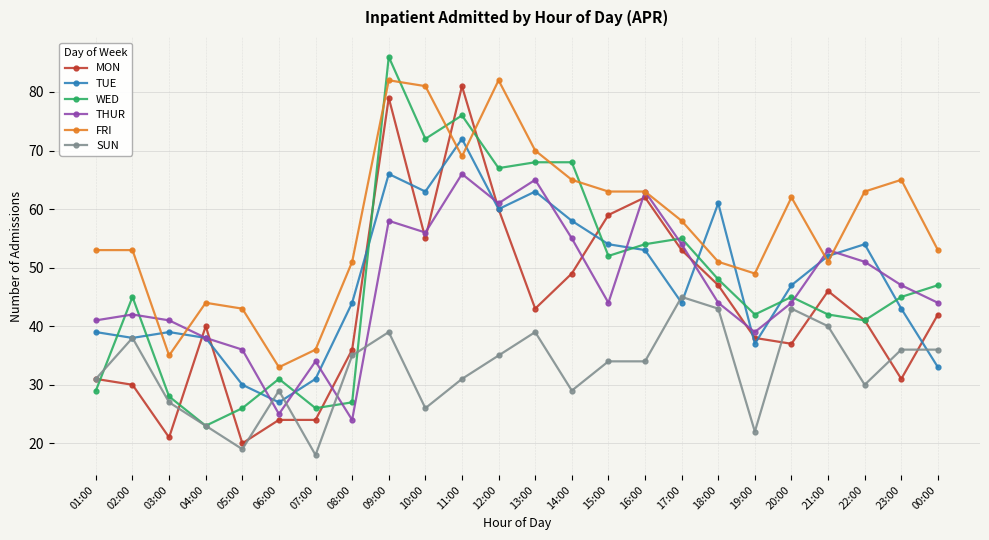

The value of FRI at 04:00 is 44. True or false?

True